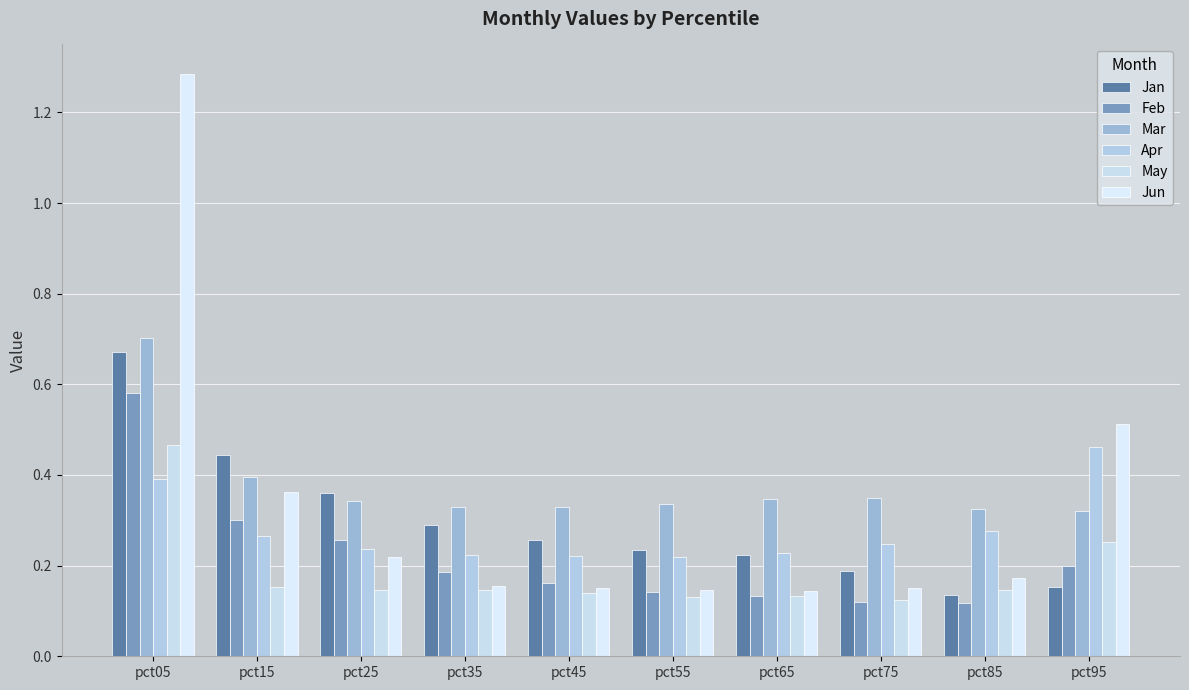

What is the average value of the Jan series?

0.3